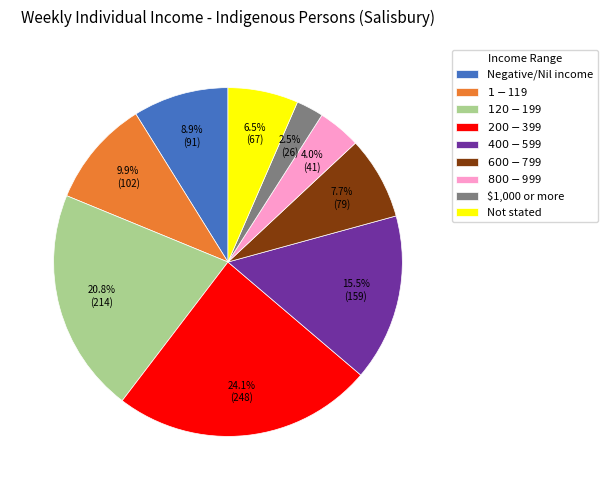

Rank the categories by value from highest to lowest.

$200-$399, $120-$199, $400-$599, $1-$119, Negative/Nil income, $600-$799, Not stated, $800-$999, $1,000 or more